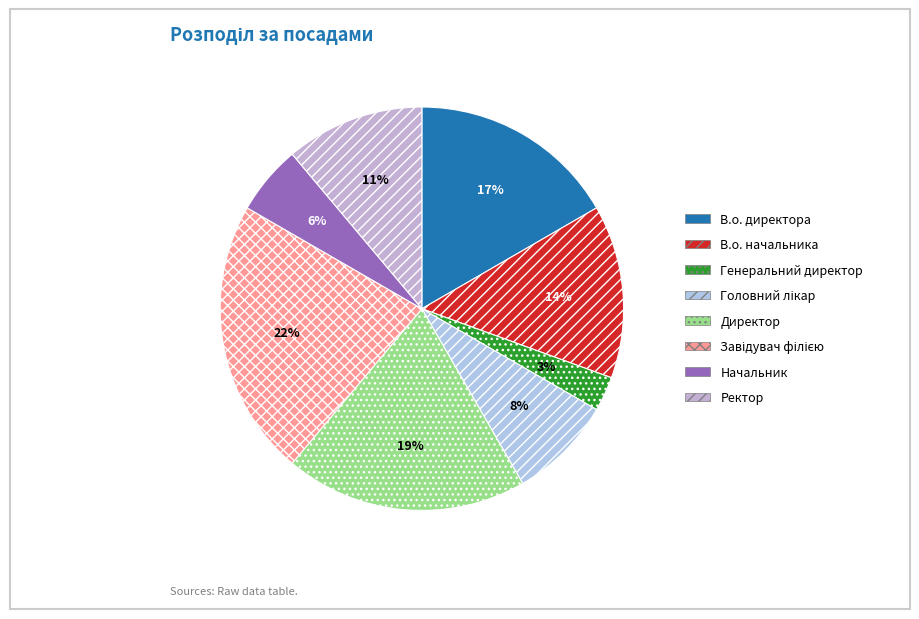

Which slice is the smallest?

Генеральний директор